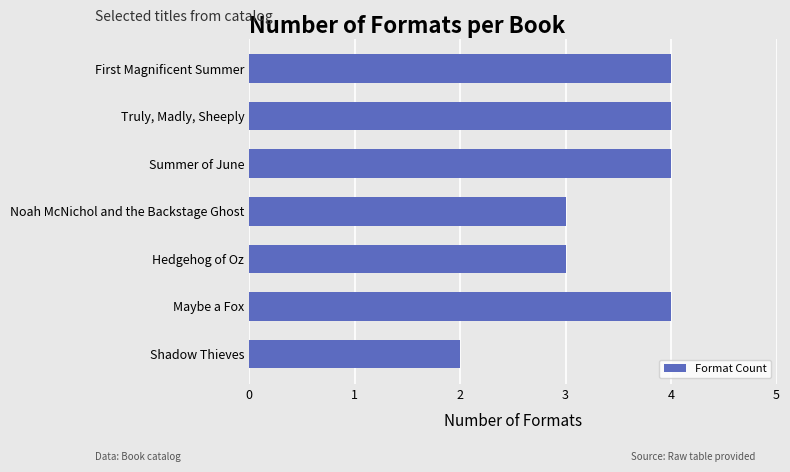

Between Shadow Thieves and Noah McNichol and the Backstage Ghost, which is larger?

Noah McNichol and the Backstage Ghost